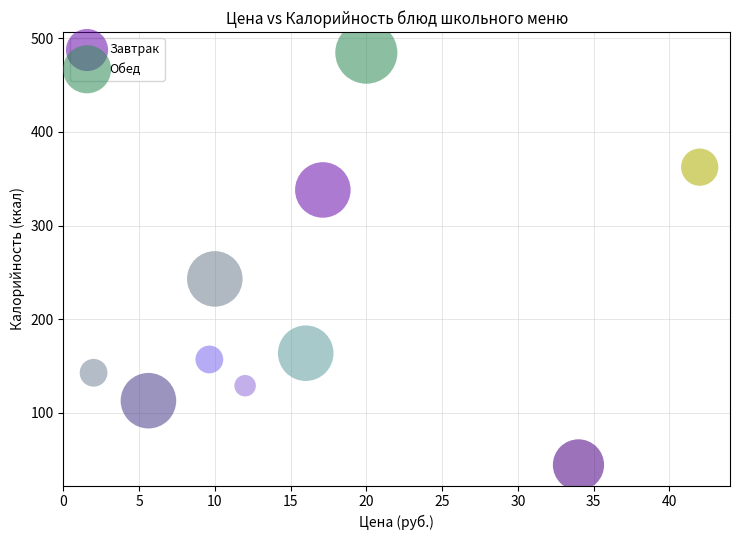

Which series contains the lowest Y value?

Завтрак